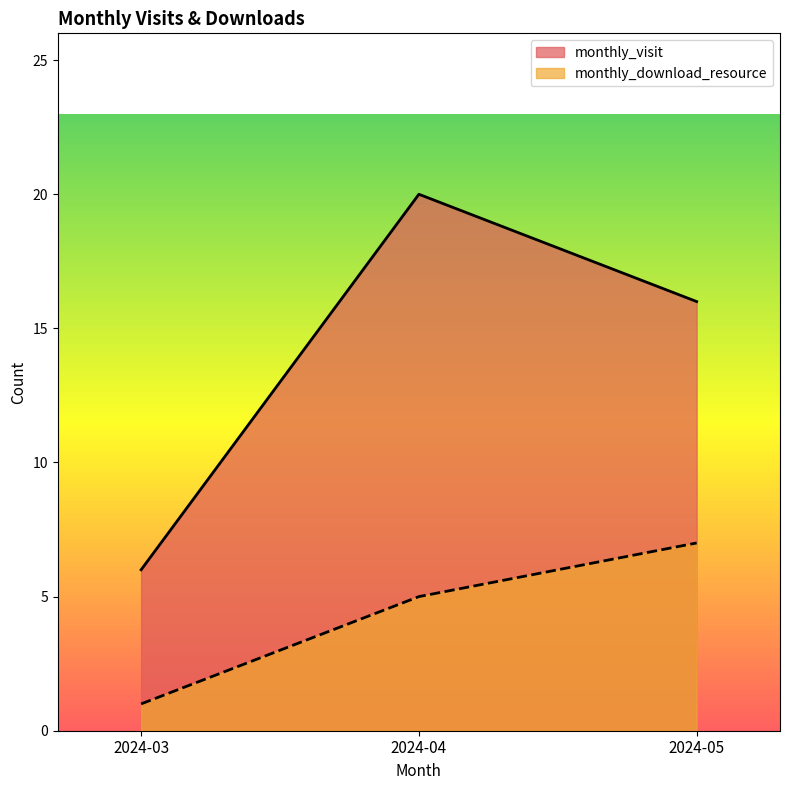

Reading left to right, transcribe all the data shown in this chart.

monthly_visit: 2024-03=6	2024-04=20	2024-05=16
monthly_download_resource: 2024-03=1	2024-04=5	2024-05=7